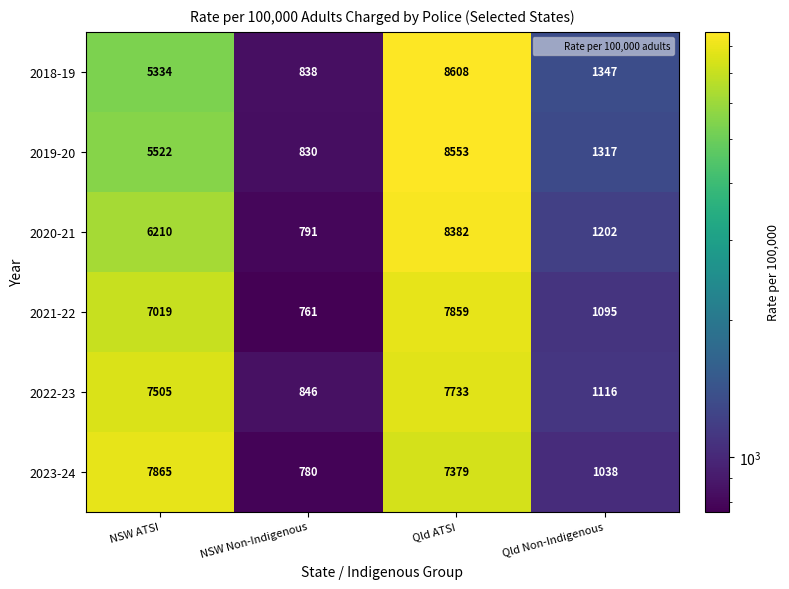

Which series has the largest range (max minus min)?

2018-19